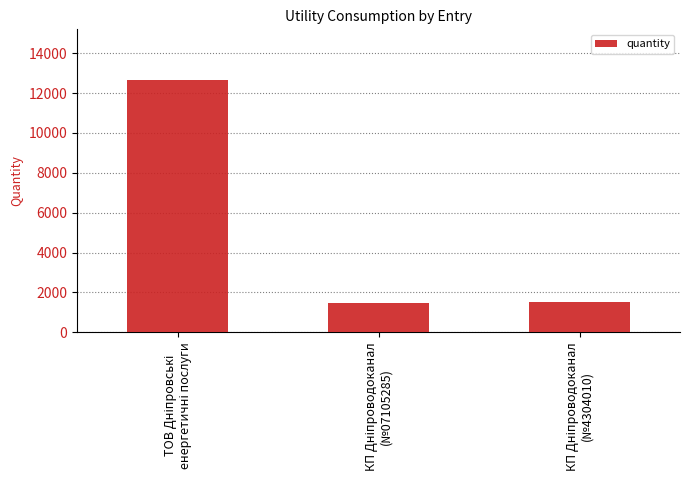

What is the sum of all values?

15683